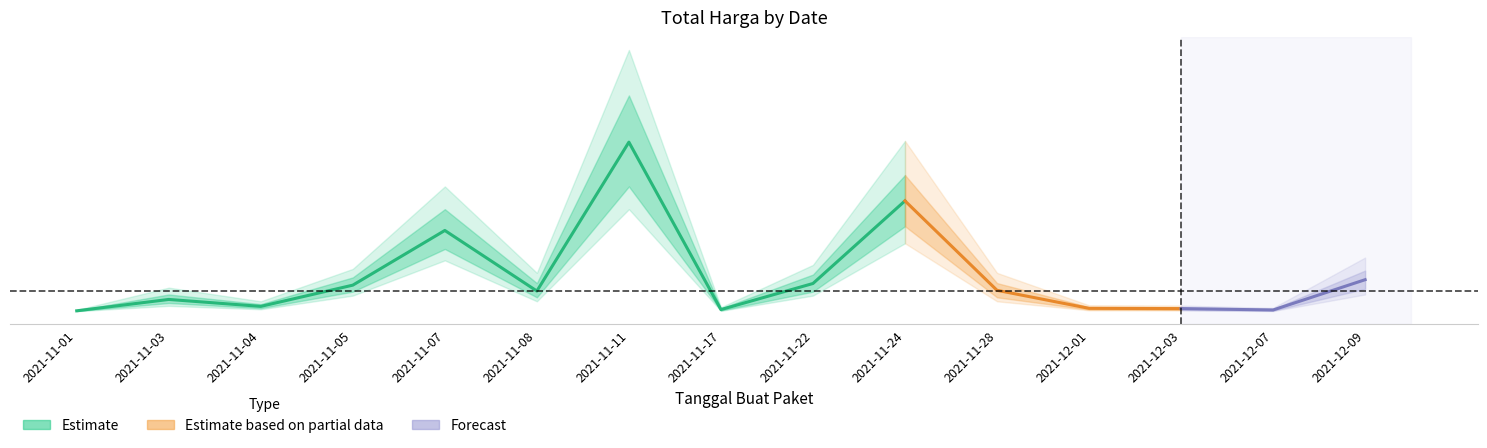

The value at 2021-11-04 is 90672075. True or false?

True